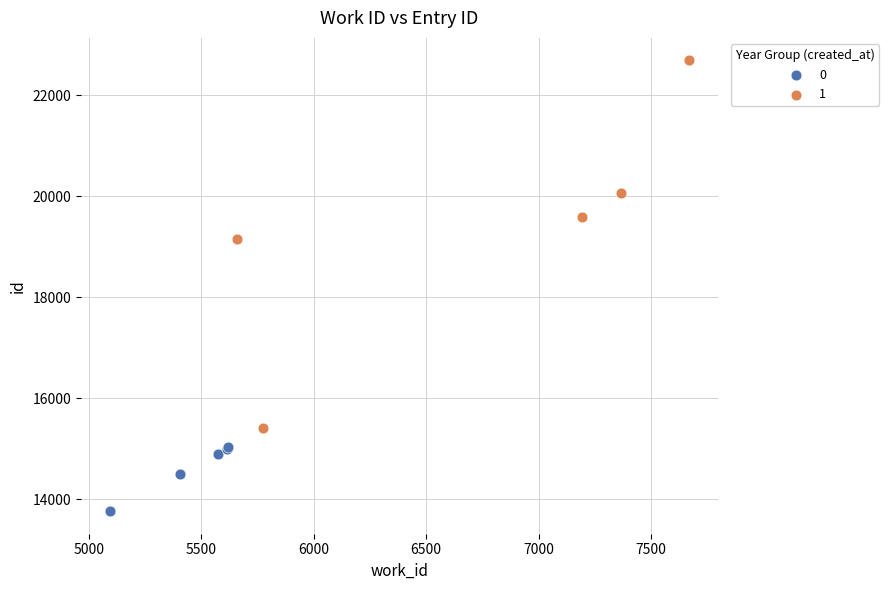

Which series has the widest spread of Y values?

1